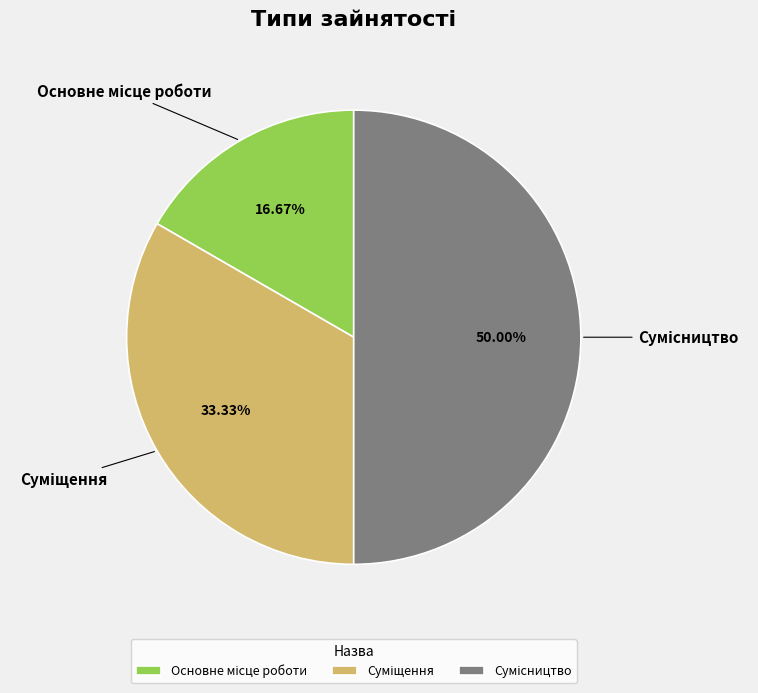

What is the total percentage of Суміщення and Основне місце роботи?

50.0%